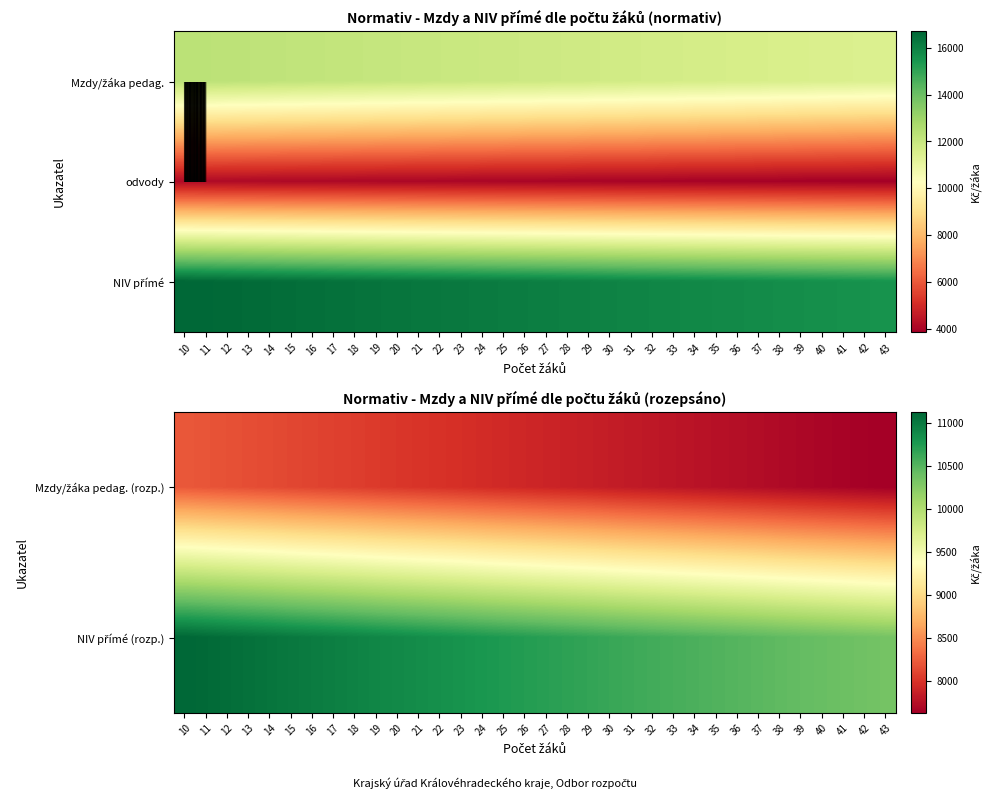

The Mzdy/žáka pedag. (rozp.) series shows 7812.0 at 32. True or false?

True